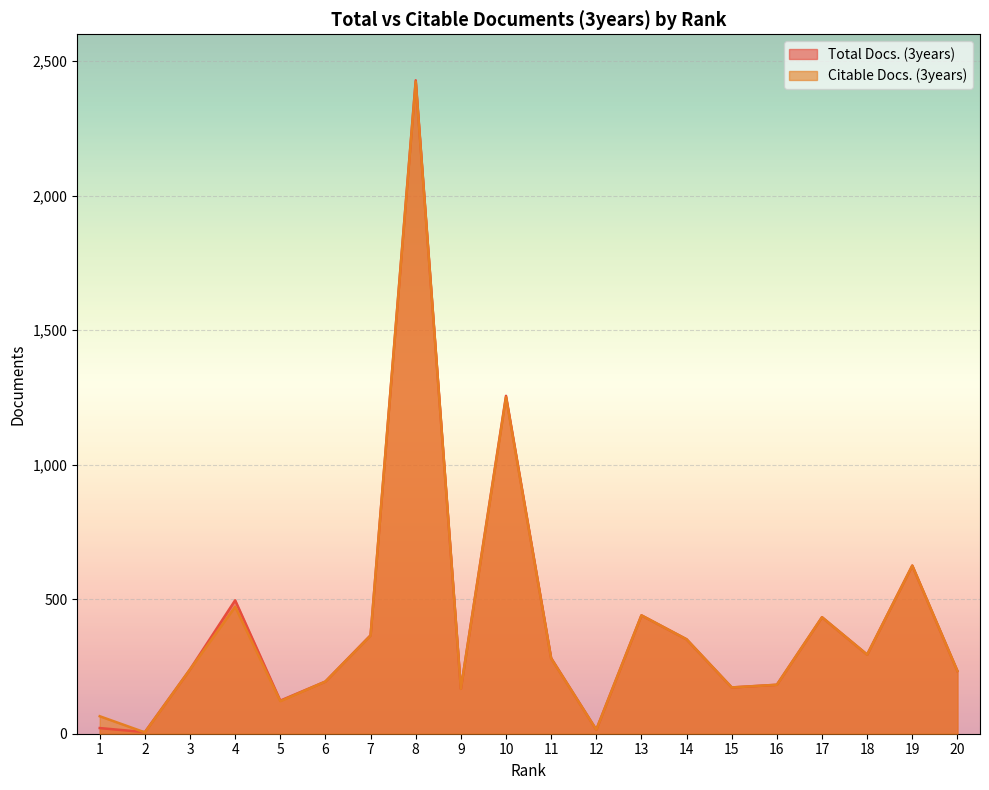

What is the sum of all Citable Docs. (3years) values?

8328